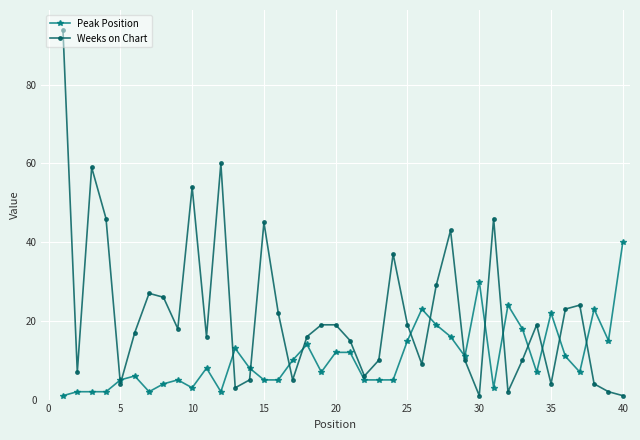

Rank the series by their average value, from highest to lowest.

Weeks on Chart, Peak Position